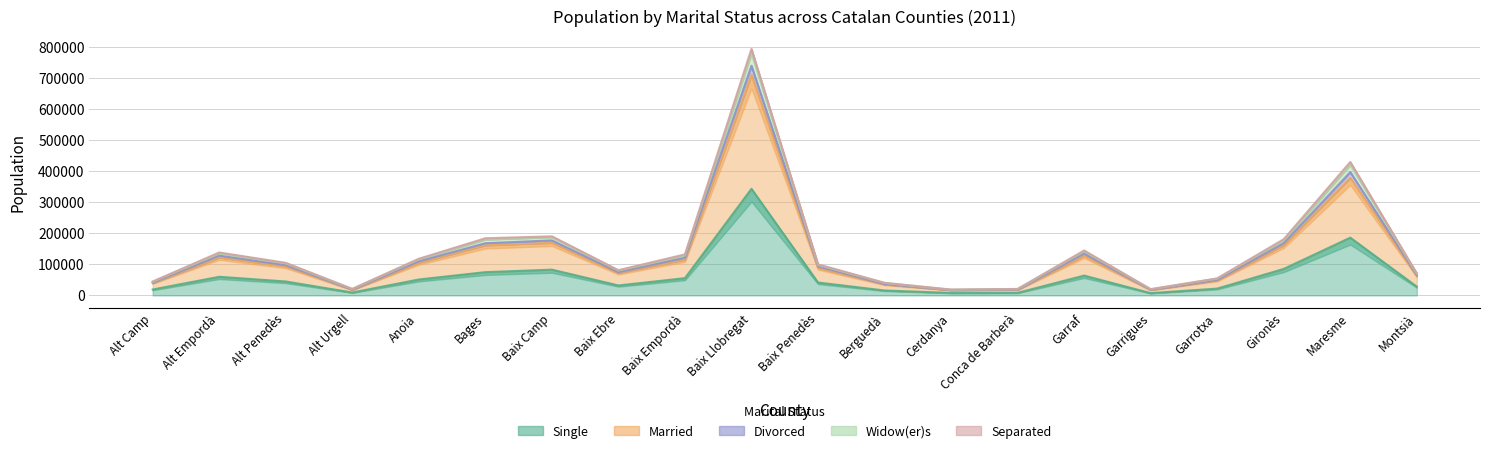

At how many categories does at least one series exceed 417205?

2